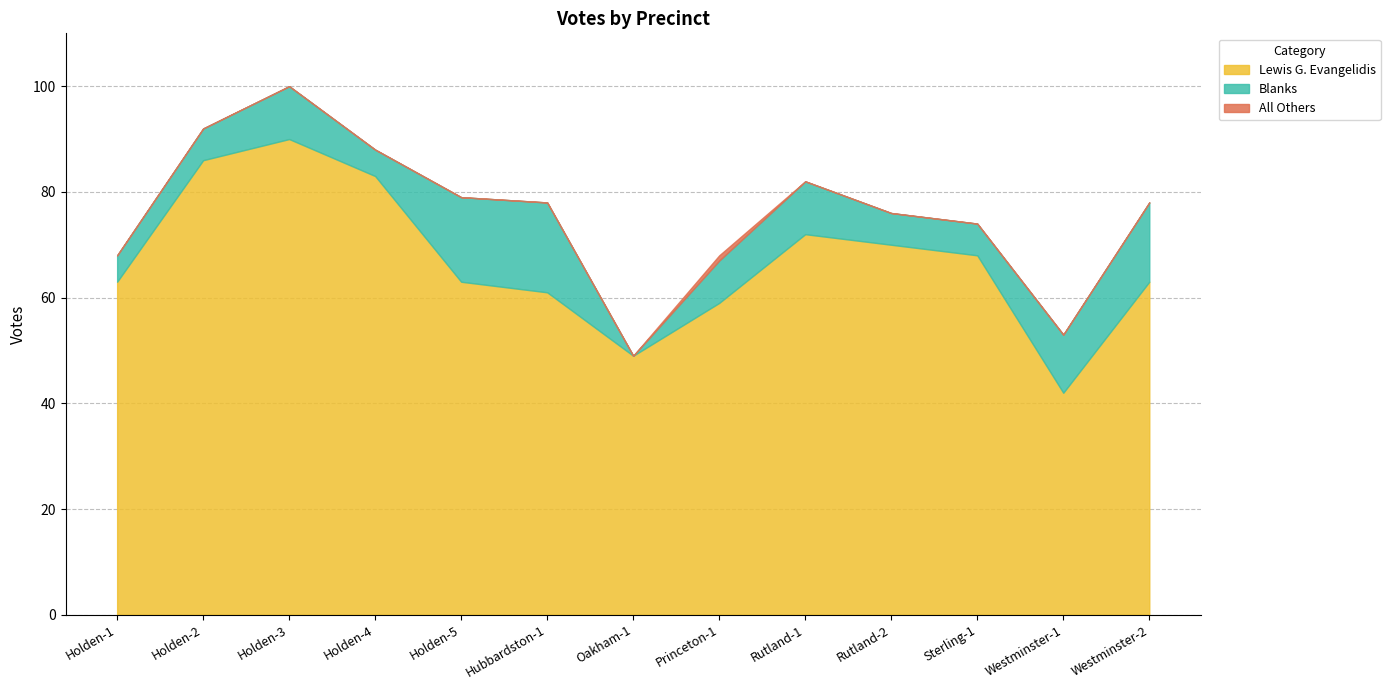

How many values in the Lewis G. Evangelidis series are below 63?

4